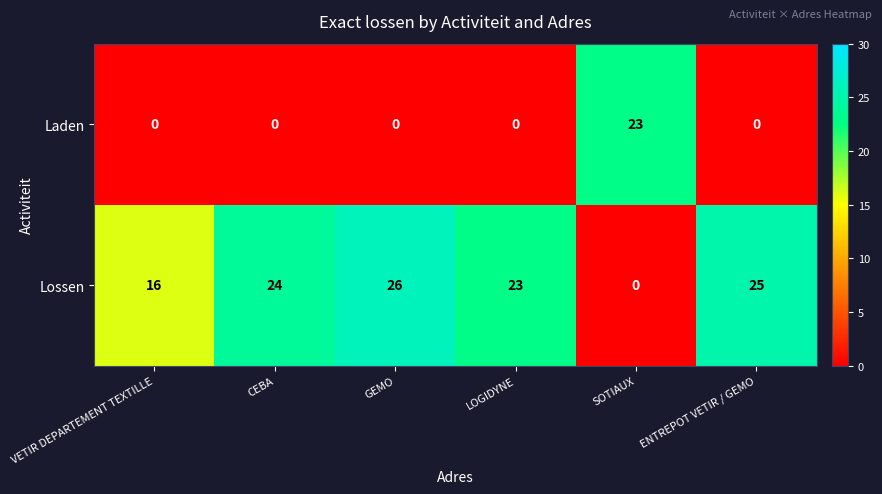

Which series has the largest total across all categories?

Lossen